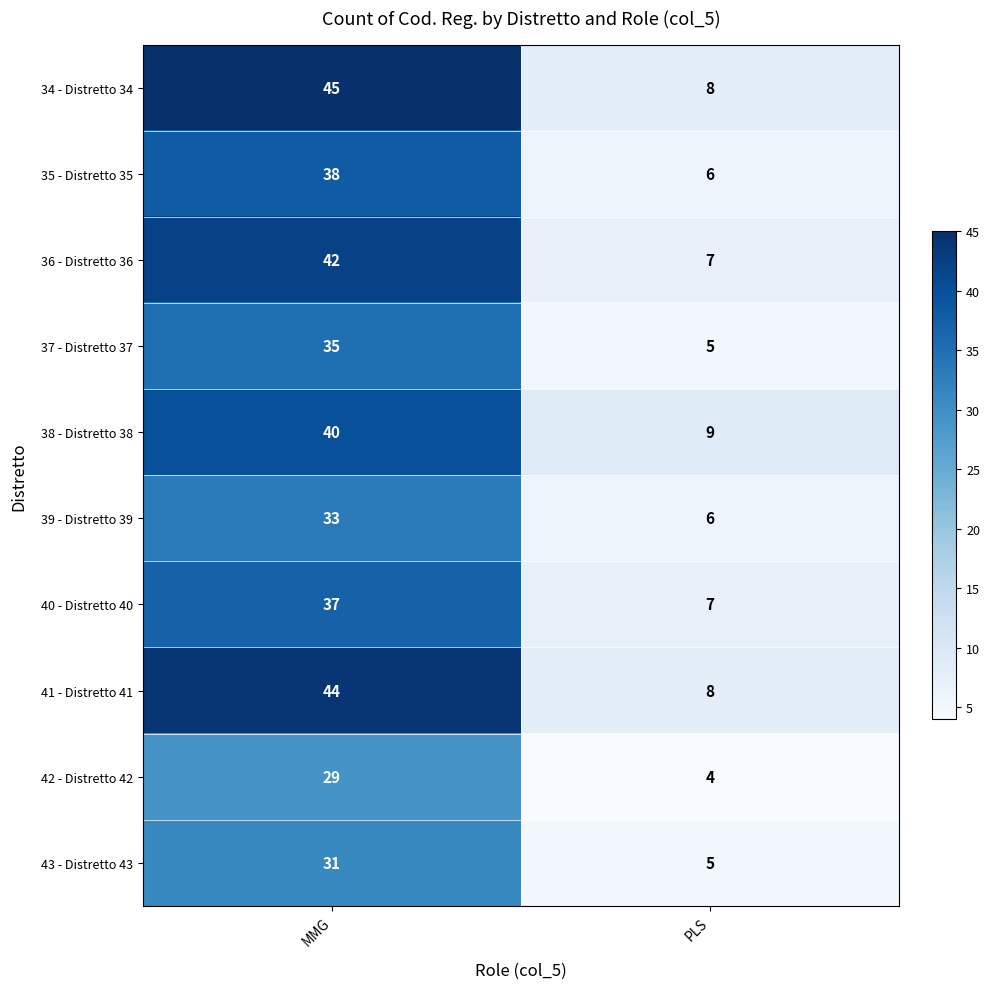

Which series changed the most between MMG and PLS?

34 - Distretto 34